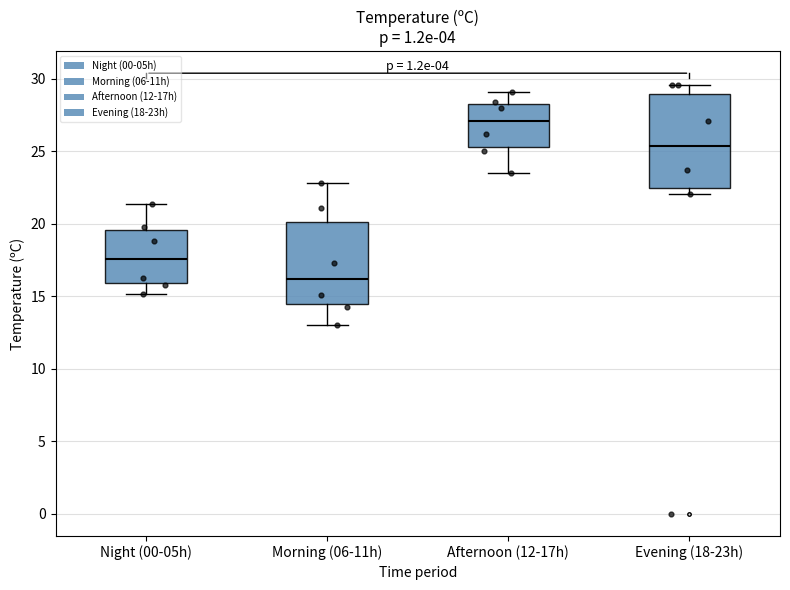

Reading left to right, transcribe this box plot: for each box, give where its median line is, the range the box spans, and where its two whiskers end, as read against the y-axis. The values are not printed on the chart, so give them approximately, as read against the axis.

Night (00-05h): median 17.5, box 16.0 to 19.5, whiskers 15.0 to 21.5
Morning (06-11h): median 16.0, box 14.5 to 20.0, whiskers 13.0 to 23.0
Afternoon (12-17h): median 27.0, box 25.5 to 28.5, whiskers 23.5 to 29.0
Evening (18-23h): median 25.5, box 22.5 to 29.0, whiskers 22.0 to 29.5